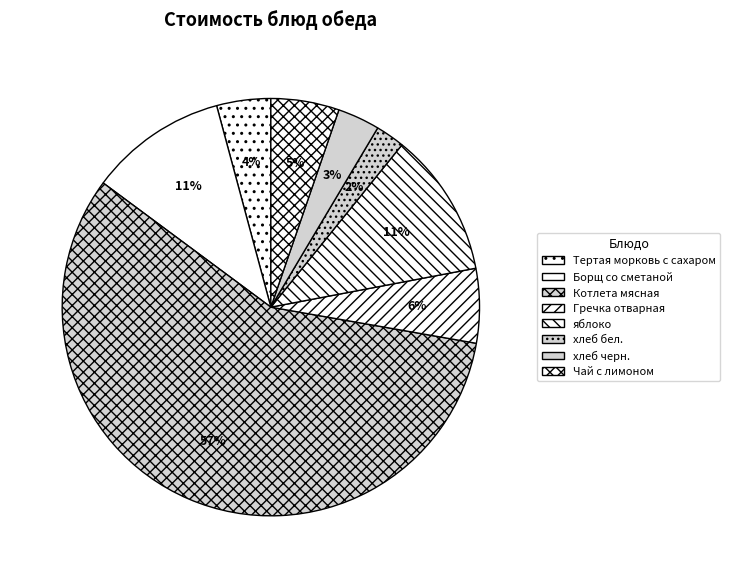

True or false: Тертая морковь с сахаром accounts for 4% of the total.

True